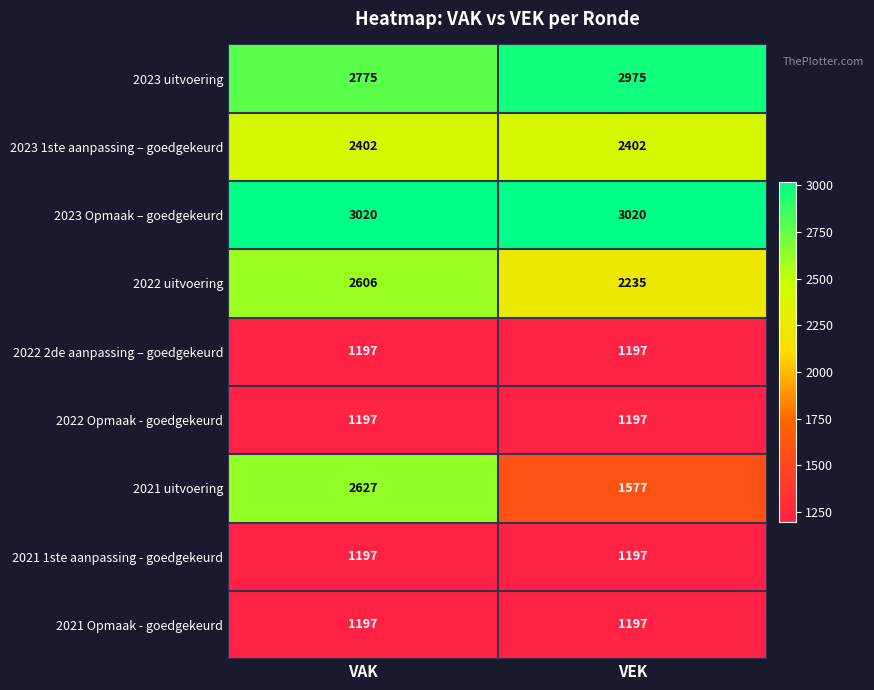

What is the greatest value displayed?

3020